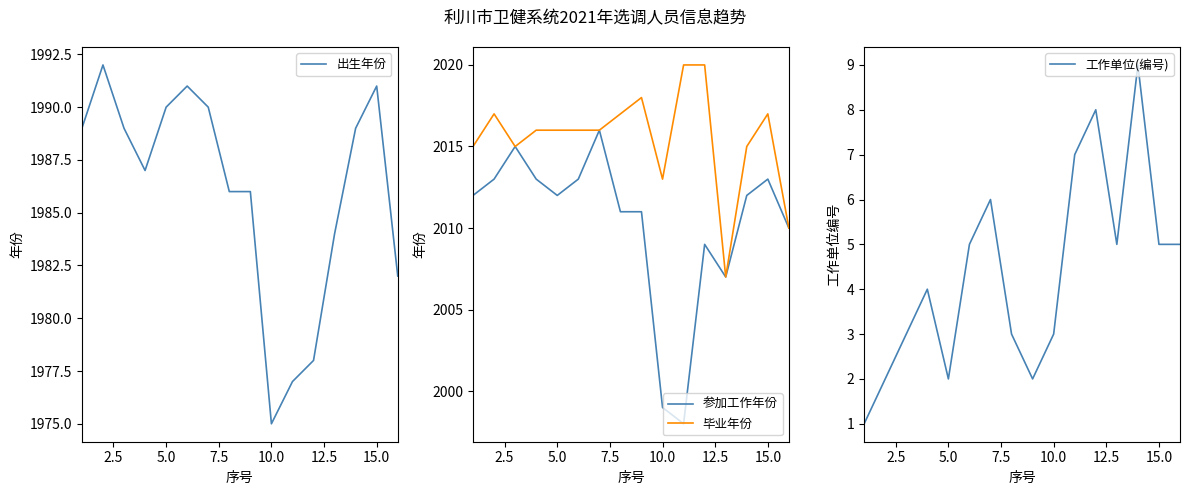

True or false: 参加工作年份 has more than 2 points higher than both neighbors.

True